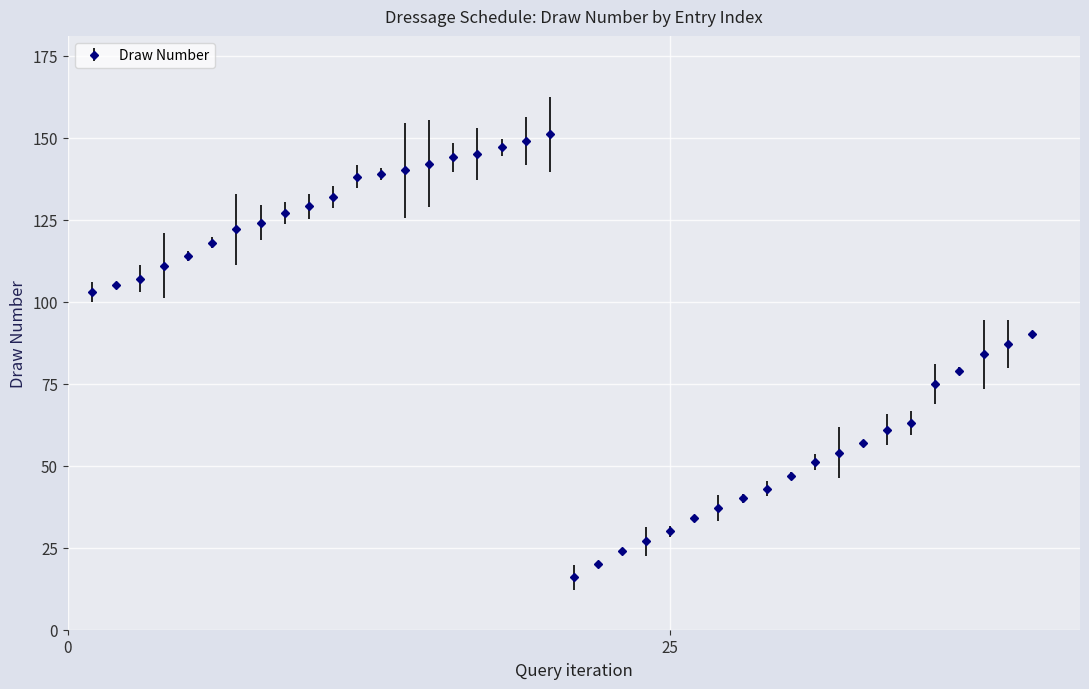

Reading right to left, extract all data points from this chart.

90	87	84	79	75	63	61	57	54	51	47	43	40	37	34	30	27	24	20	16	151	149	147	145	144	142	140	139	138	132	129	127	124	122	118	114	111	107	105	103